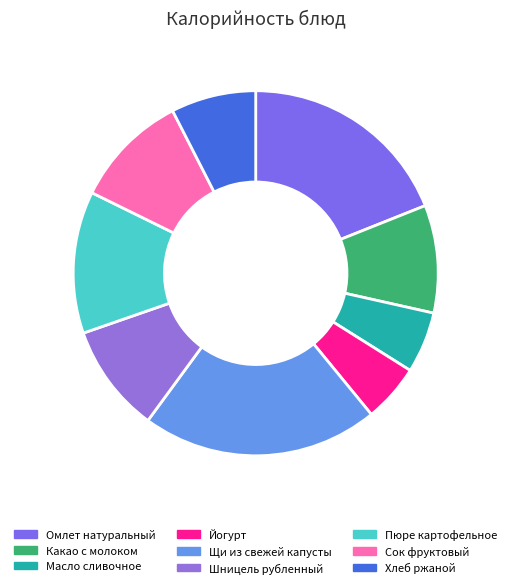

Which slice is the largest?

Щи из свежей капусты